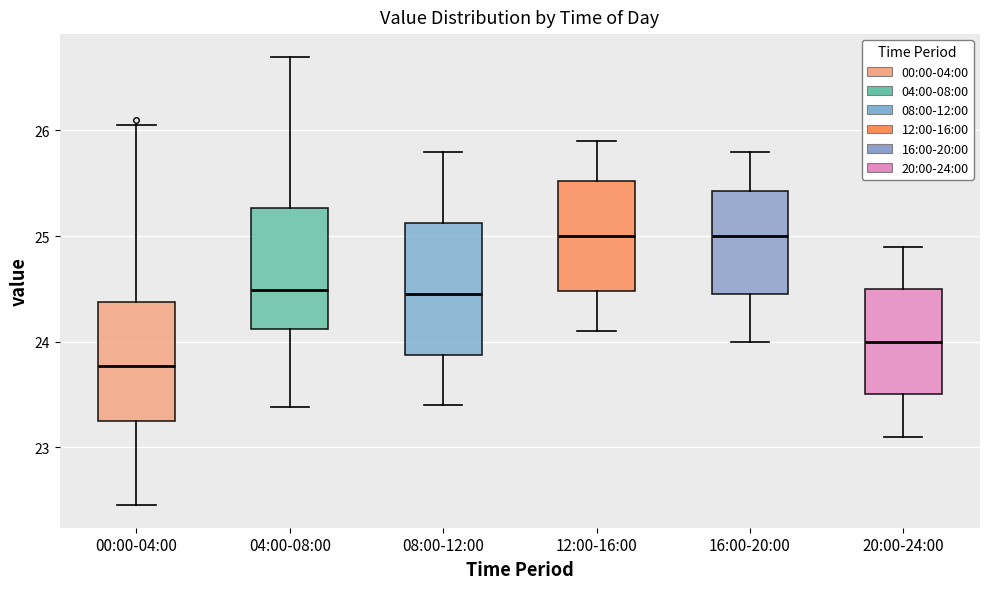

Which box has the lowest median line?

00:00-04:00